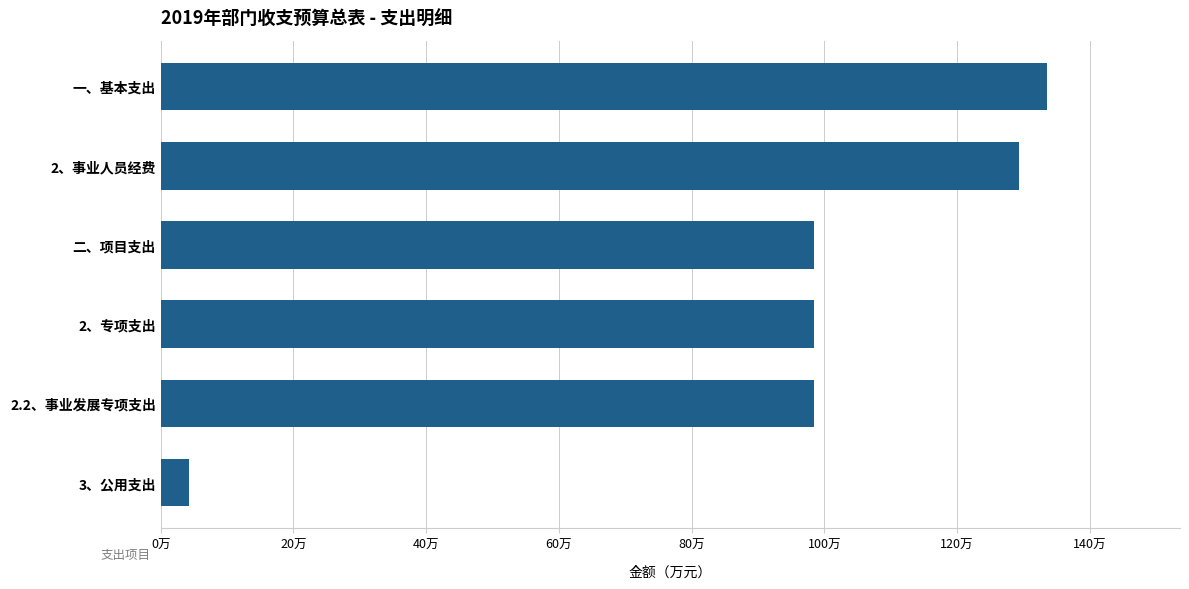

Are the bars horizontal?

Yes